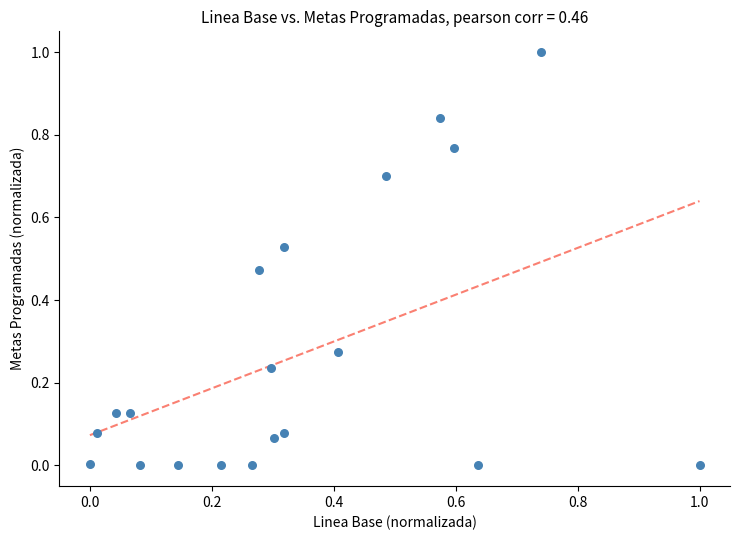

What is the range of Y values (max minus min)?

1.0